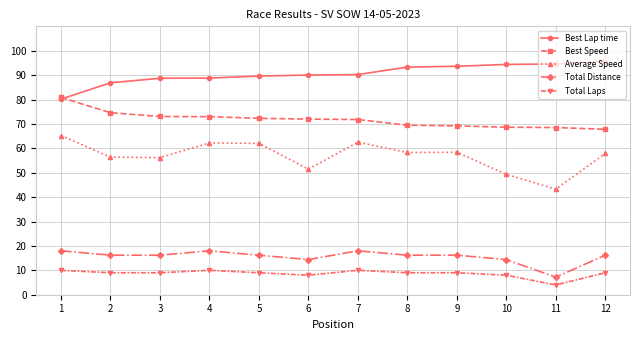

Between 10 and 12, which series saw the biggest shift?

Average Speed